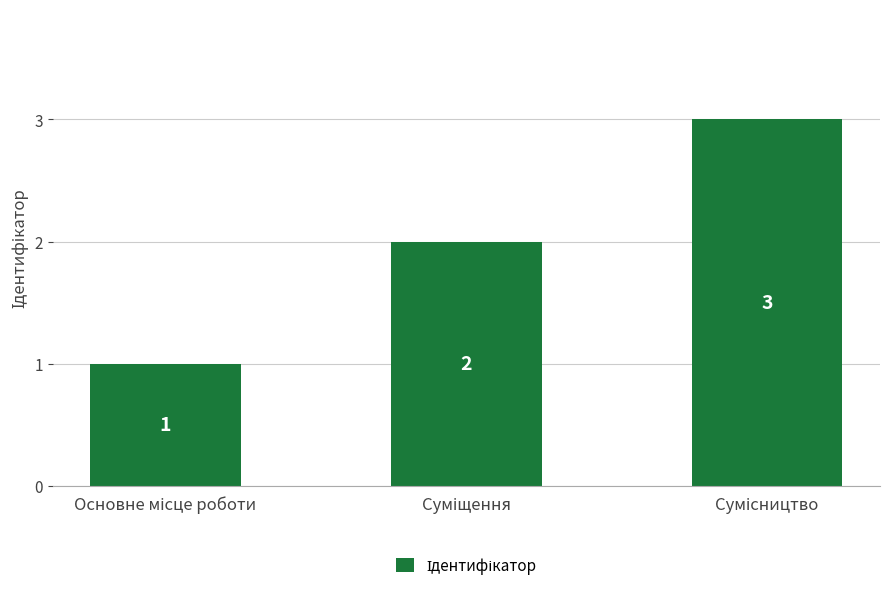

What is the value of the 1st bar from the left?

1